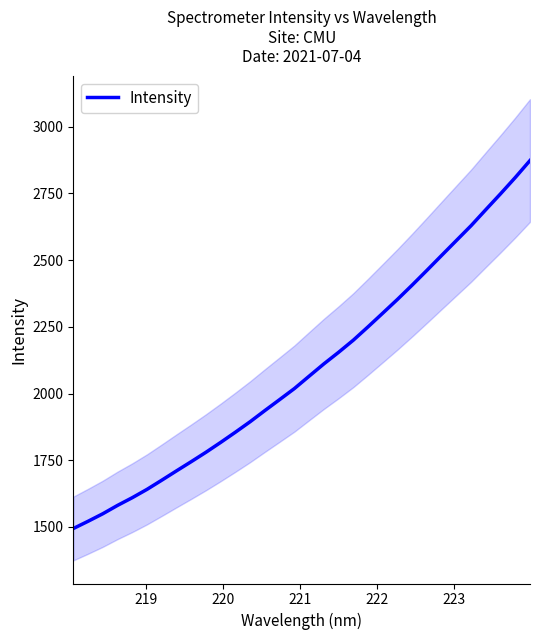

True or false: the data has more than 2 interior local peaks.

False